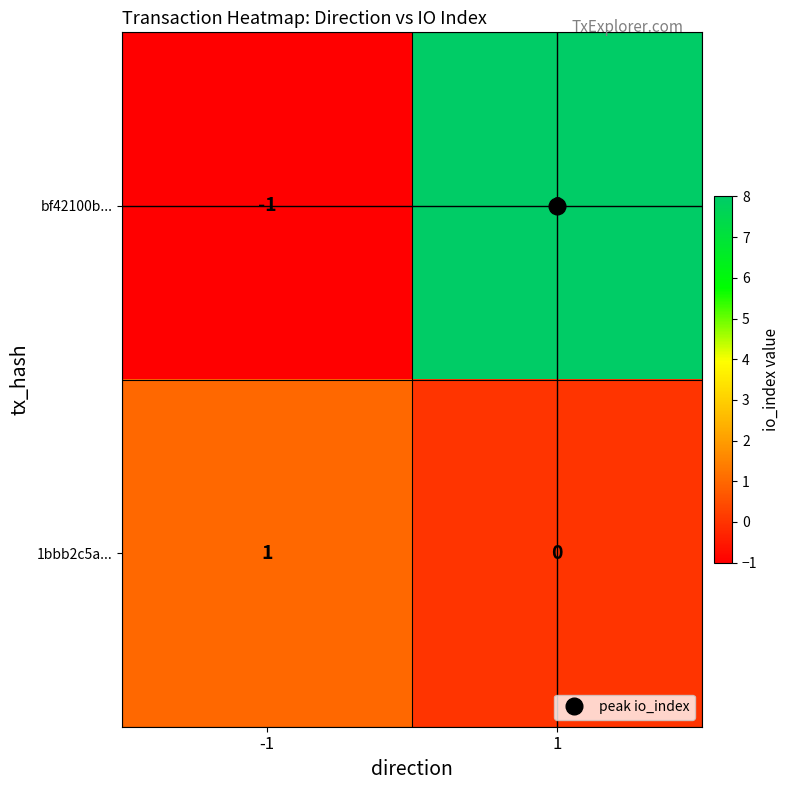

Rank the series at -1 from highest to lowest value.

1bbb2c5a..., bf42100b...